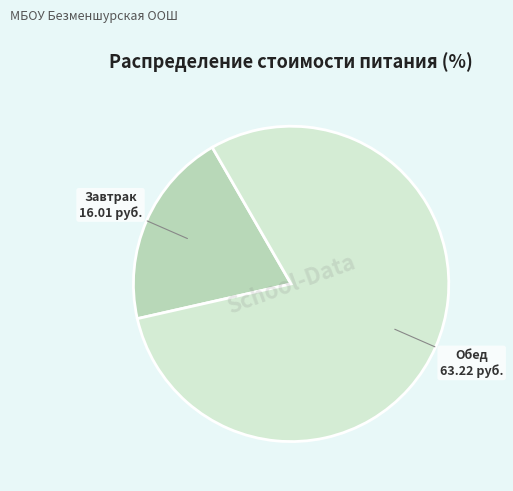

How many slices are in this pie chart?

2